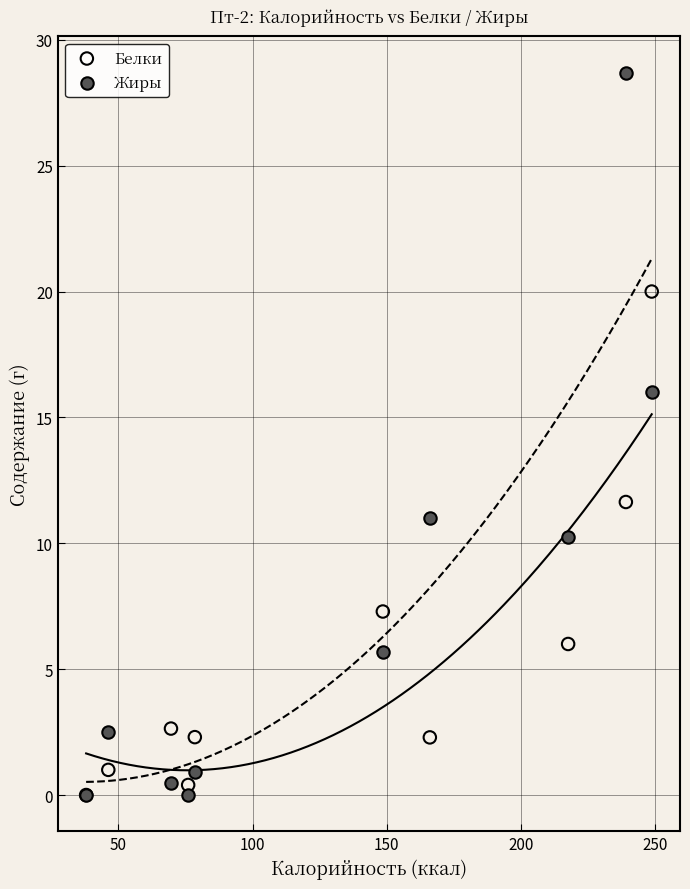

Which series has the largest Y range (max minus min)?

Жиры